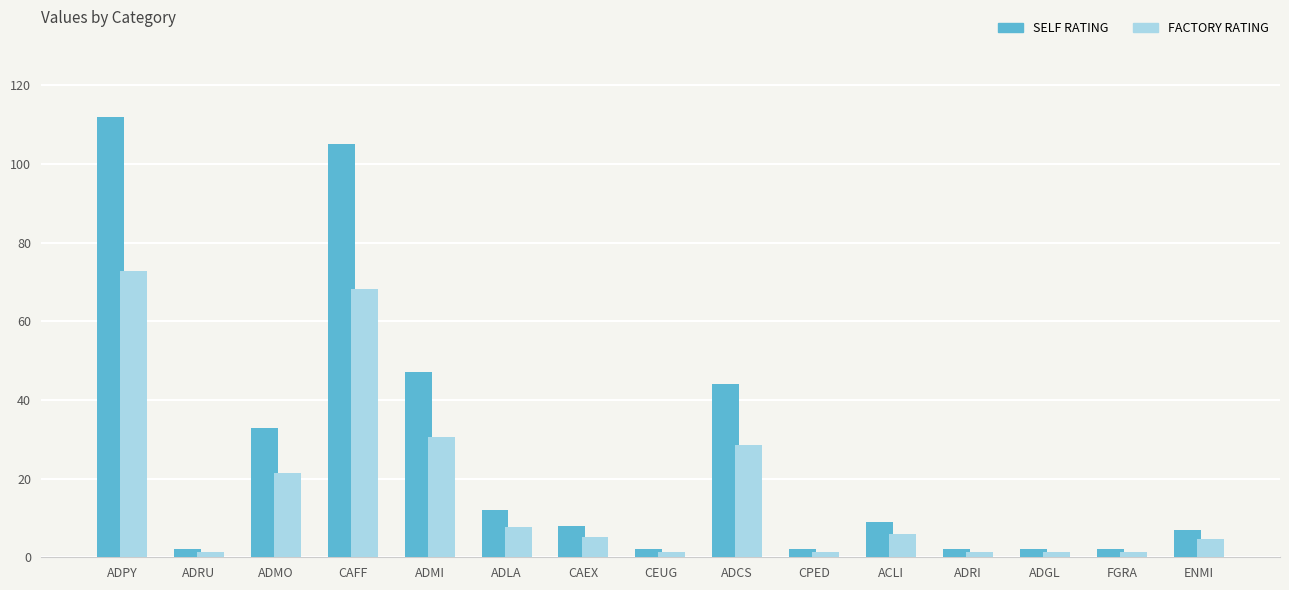

What is the difference between the maximum and minimum values in the FACTORY RATING series?

71.5